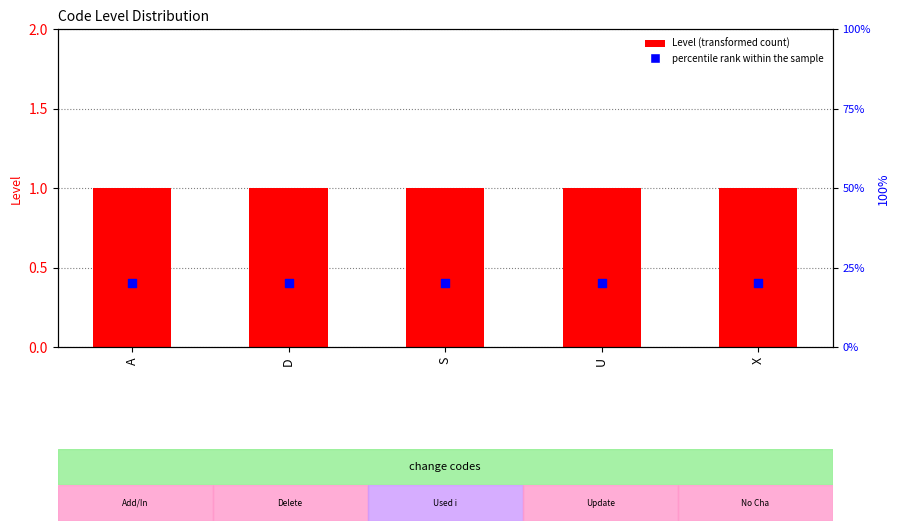

Which series contains the lowest Y value?

Level